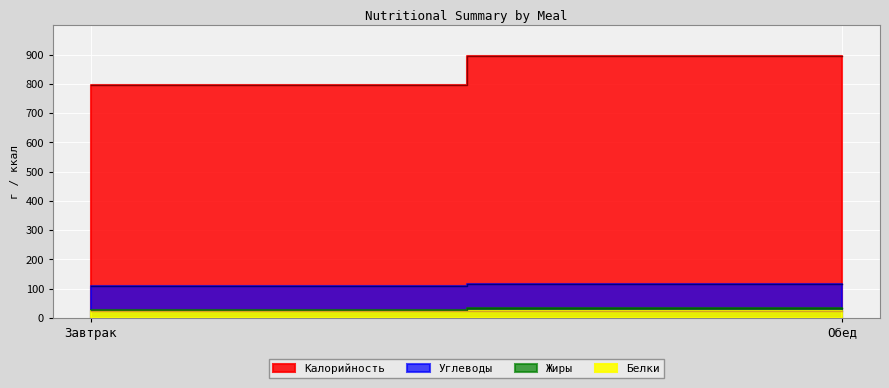

Which series changed the most between Завтрак and Обед?

Калорийность